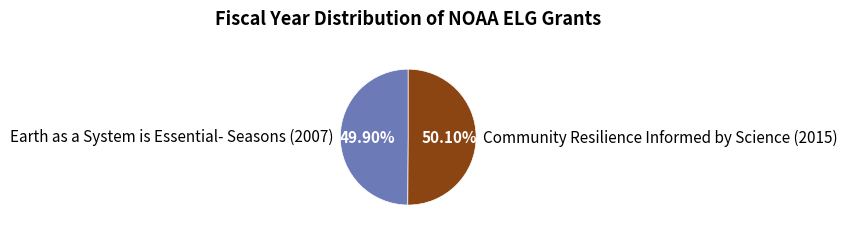

What is the ratio of the value at Community Resilience Informed by Science (2015) to the value at Earth as a System is Essential- Seasons (2007)?

1.0